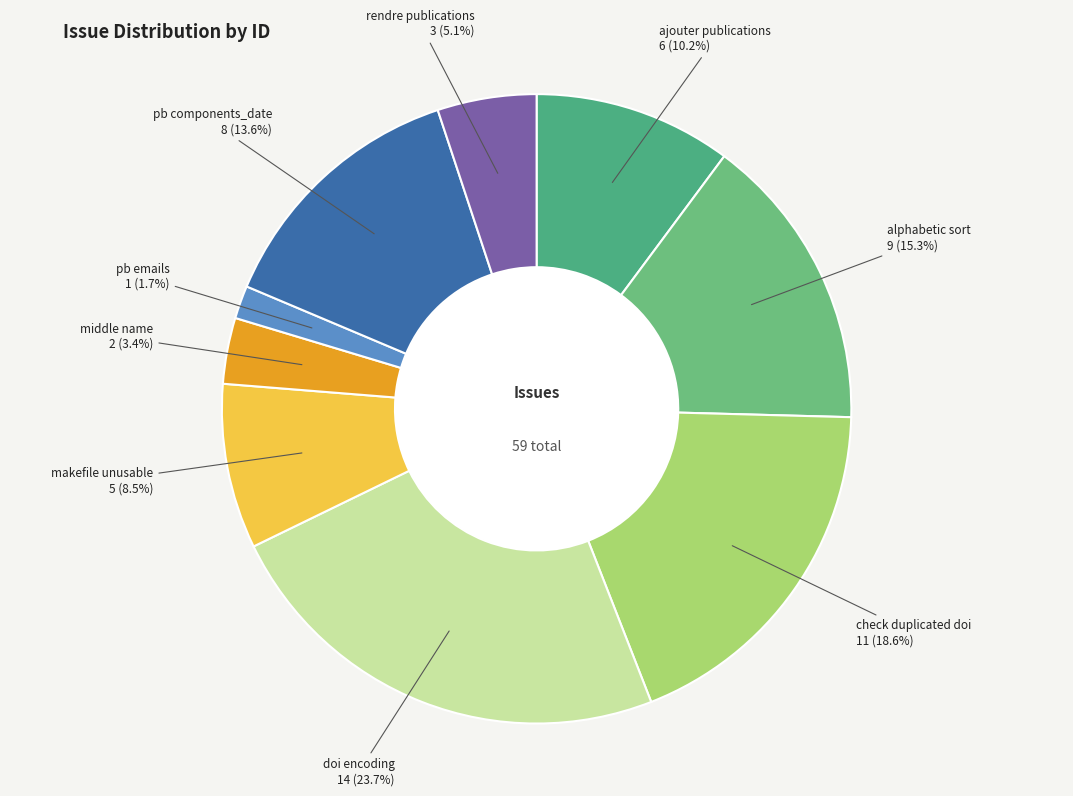

How many slices are in this pie chart?

9